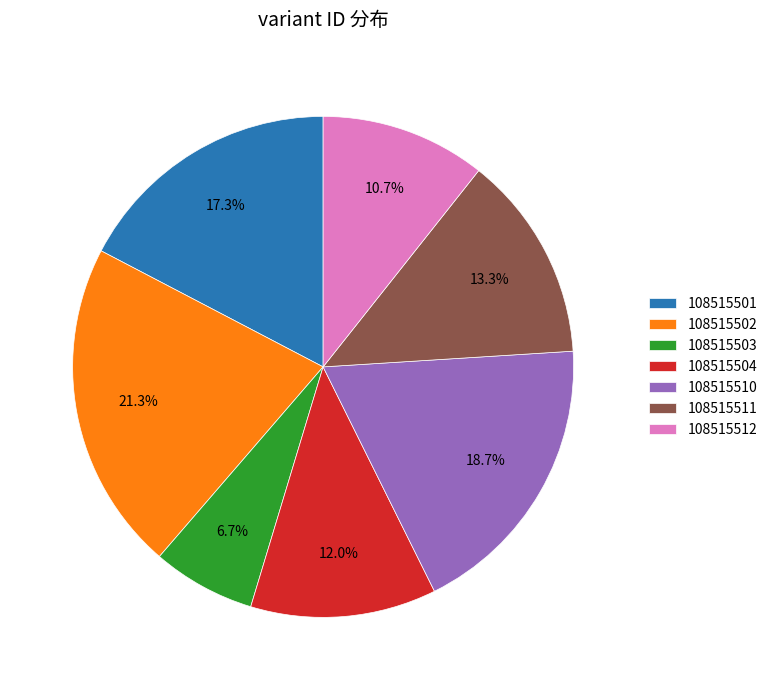

What percentage is the 108515504 slice, to the nearest percent?

12%